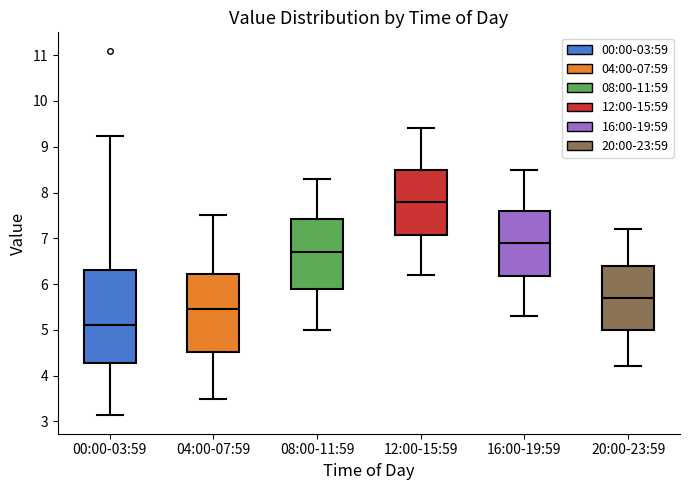

Reading left to right, transcribe this box plot: for each box, give where its median line is, the range the box spans, and where its two whiskers end, as read against the y-axis. The values are not printed on the chart, so give them approximately, as read against the axis.

00:00-03:59: median 5.1, box 4.3 to 6.3, whiskers 3.1 to 9.2
04:00-07:59: median 5.5, box 4.5 to 6.2, whiskers 3.5 to 7.5
08:00-11:59: median 6.7, box 5.9 to 7.4, whiskers 5.0 to 8.3
12:00-15:59: median 7.8, box 7.1 to 8.5, whiskers 6.2 to 9.4
16:00-19:59: median 6.9, box 6.2 to 7.6, whiskers 5.3 to 8.5
20:00-23:59: median 5.7, box 5.0 to 6.4, whiskers 4.2 to 7.2